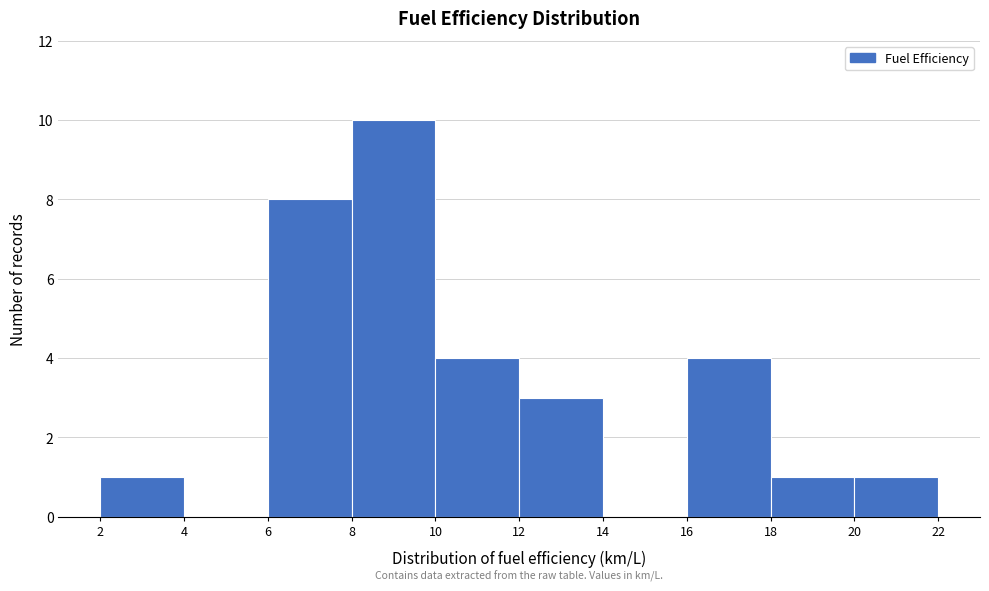

Reading left to right, list every bar in this chart as the range it spans on the x-axis followed by its height. The values are not printed on the chart, so give them approximately, as read against the axis.

2 to 4: 1
4 to 6: 0
6 to 8: 8
8 to 10: 10
10 to 12: 4
12 to 14: 3
14 to 16: 0
16 to 18: 4
18 to 20: 1
20 to 22: 1